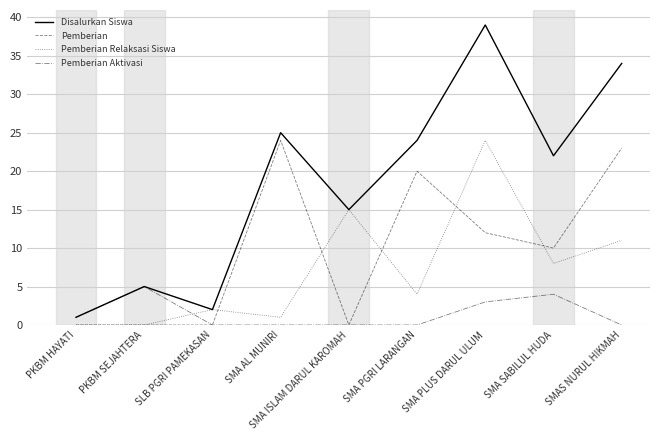

Count the Pemberian Aktivasi values in the range 0 to 3.

7